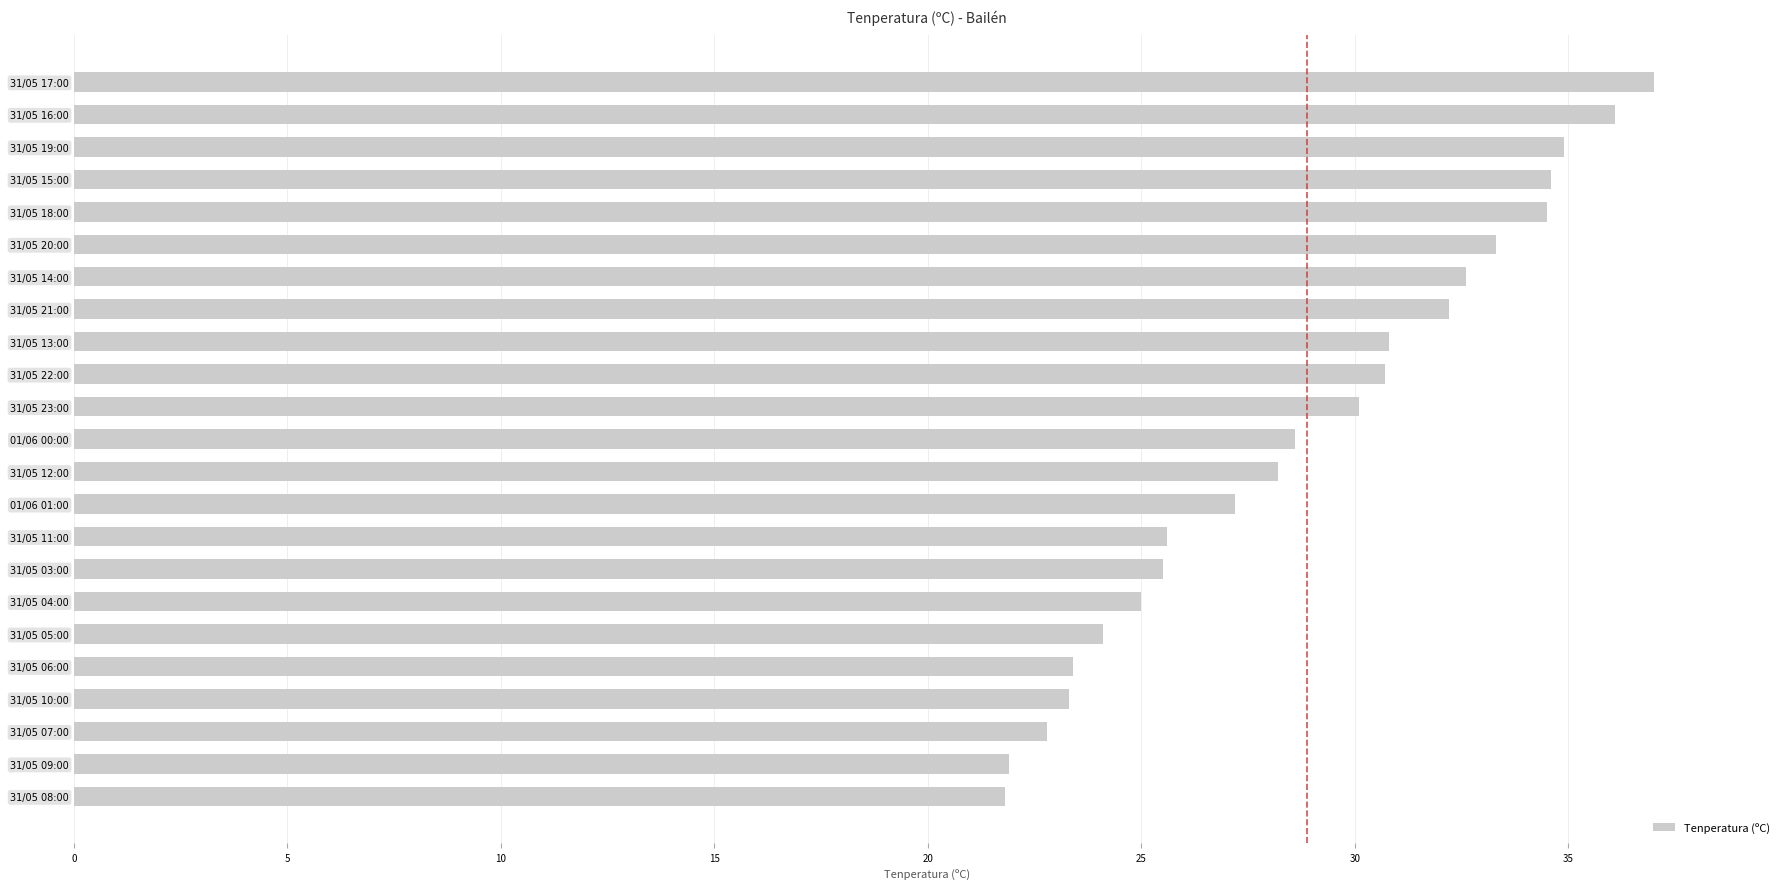

What is the maximum value shown in the chart?

37.0